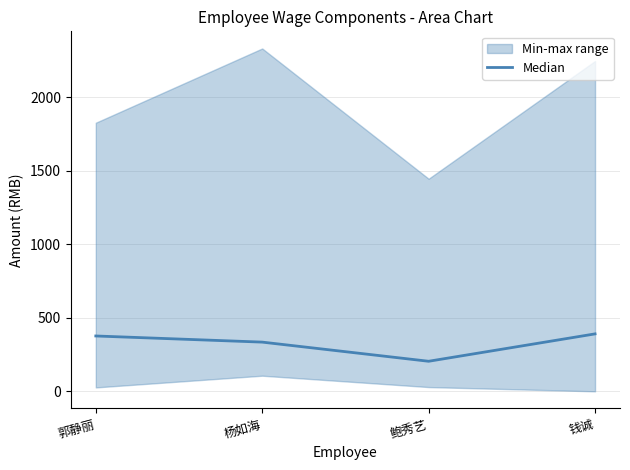

Reading left to right, list all the values displayed in this chart.

郭静丽=376.3	杨如海=334.6	鲍秀艺=204.3	钱诚=390.5